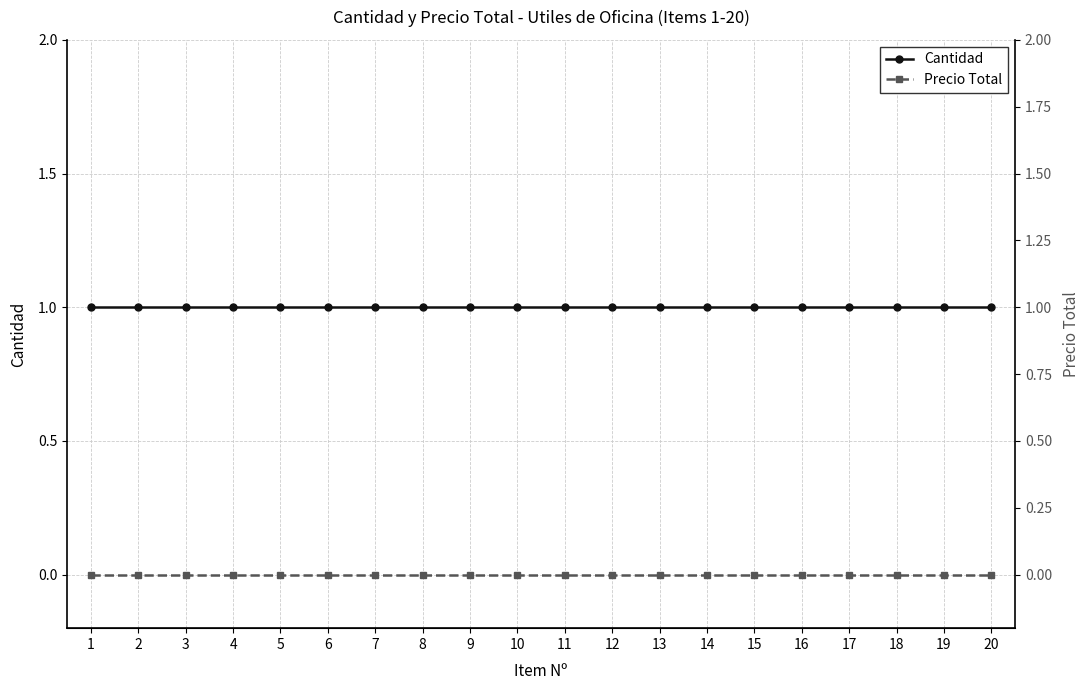

What is the spread (max minus min) of values at 19?

1